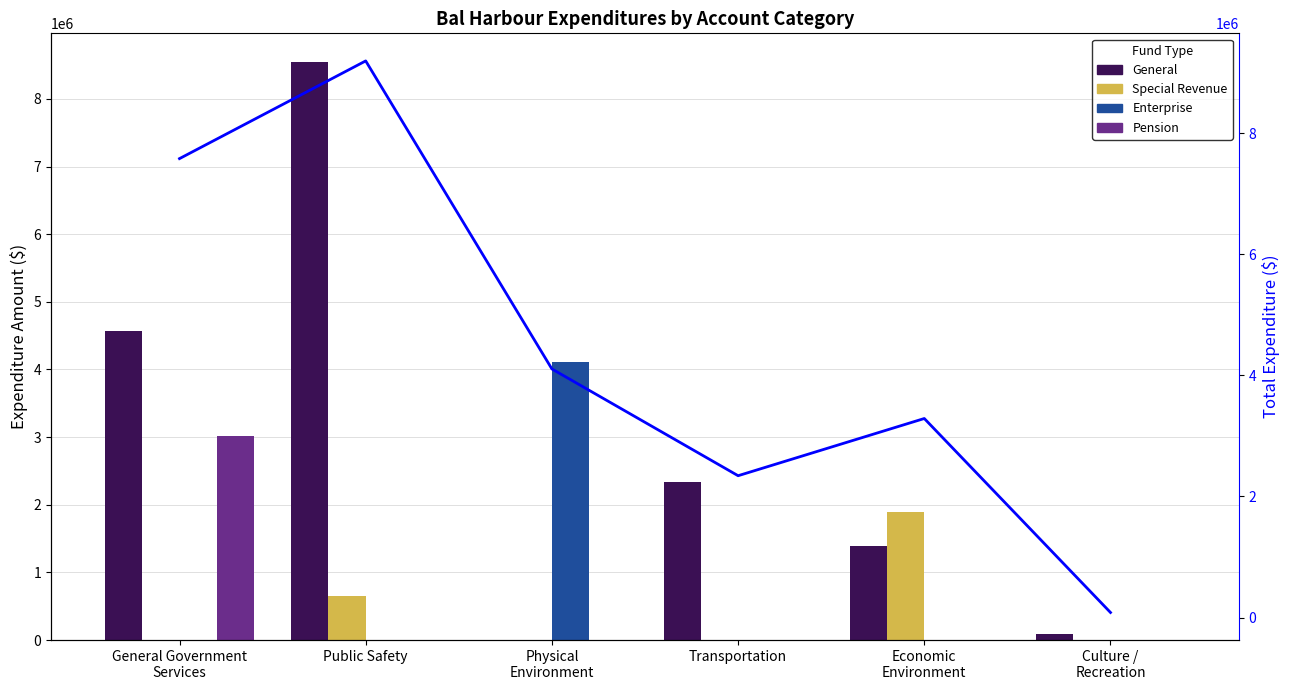

True or false: Enterprise has a value of -2430556 at Economic
Environment.

False